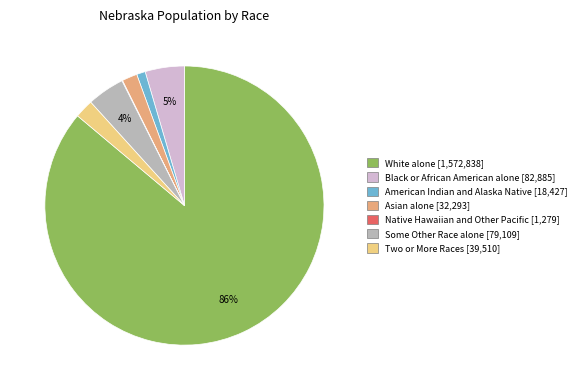

To the nearest percent, what portion does Black or African American alone represent?

5%